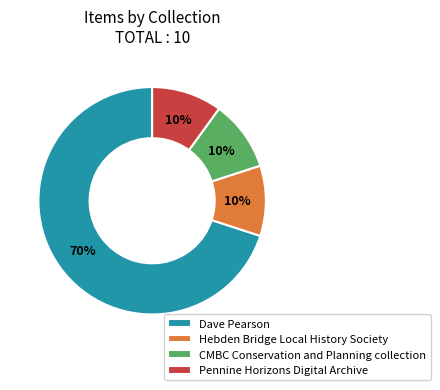

Count the number of slices in the pie.

4